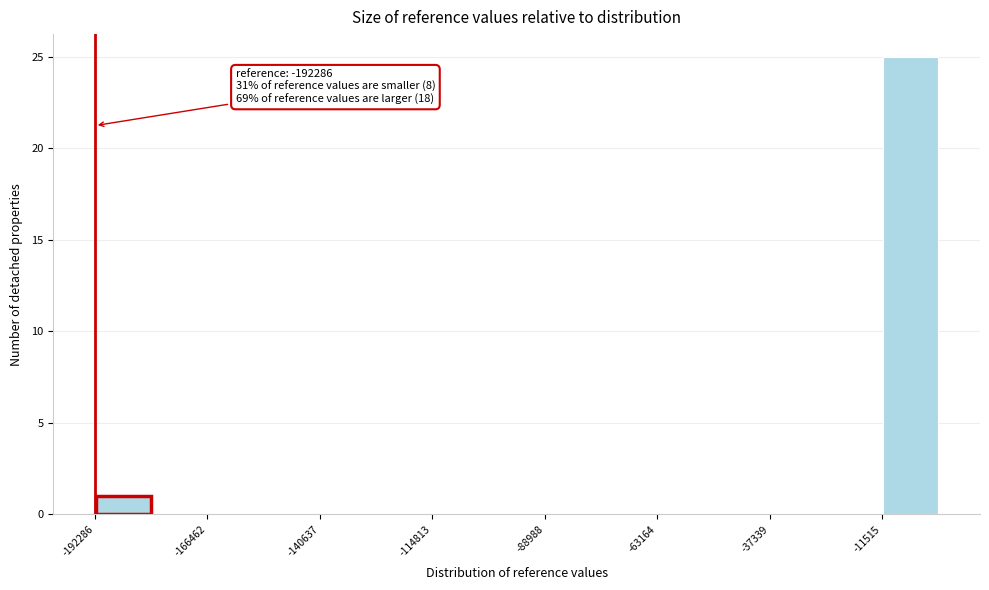

Around what value on the x-axis is the tallest bar? Give the approximate position of its centre, as read against the axis.

-5000